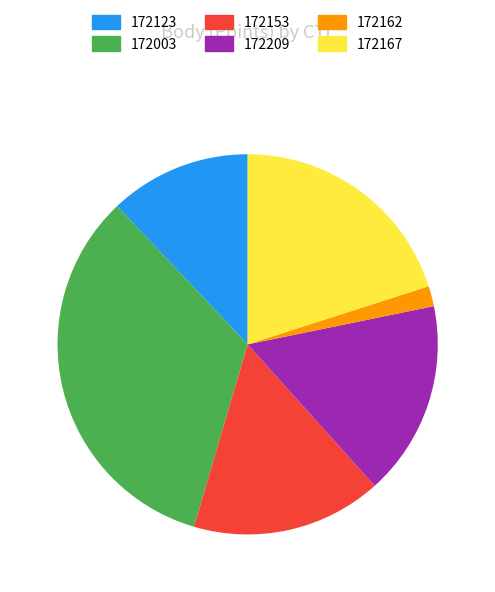

Does any single category account for the majority?

No